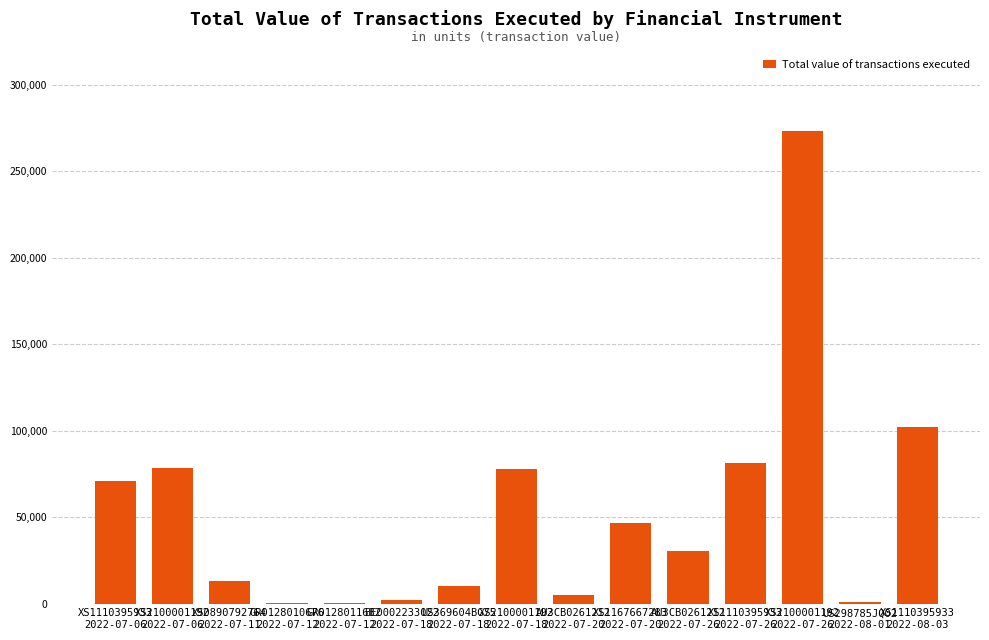

What is the maximum value shown in the chart?

273215.6